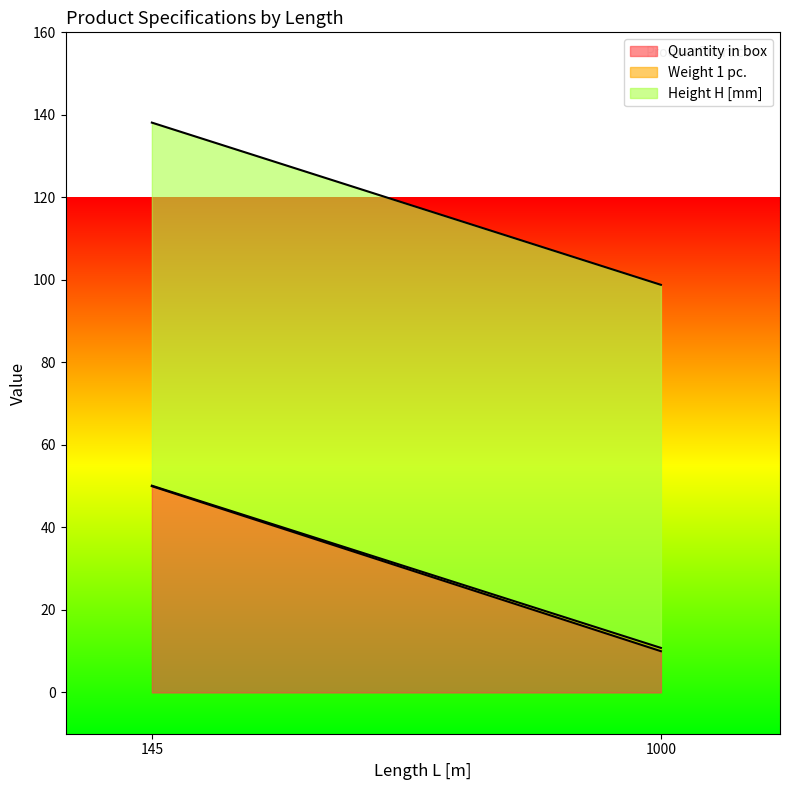

True or false: Weight 1 pc. has a value of 0.8 at 1000.

True